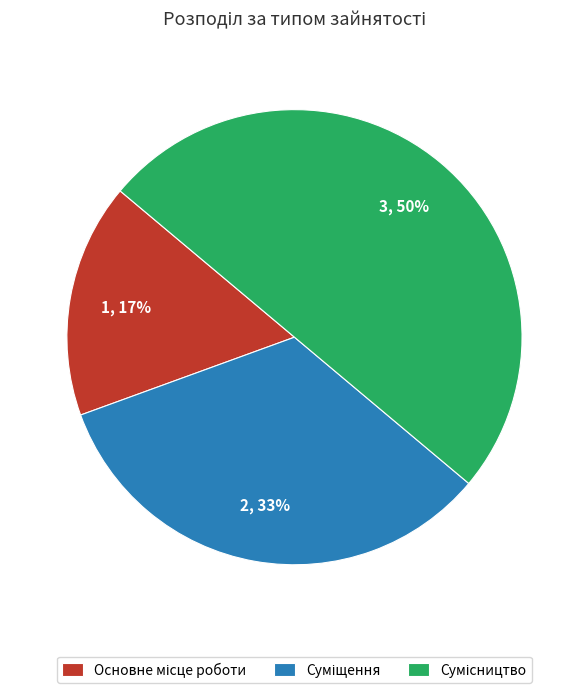

To the nearest percent, what is the difference between the largest and smallest slice percentages?

33%